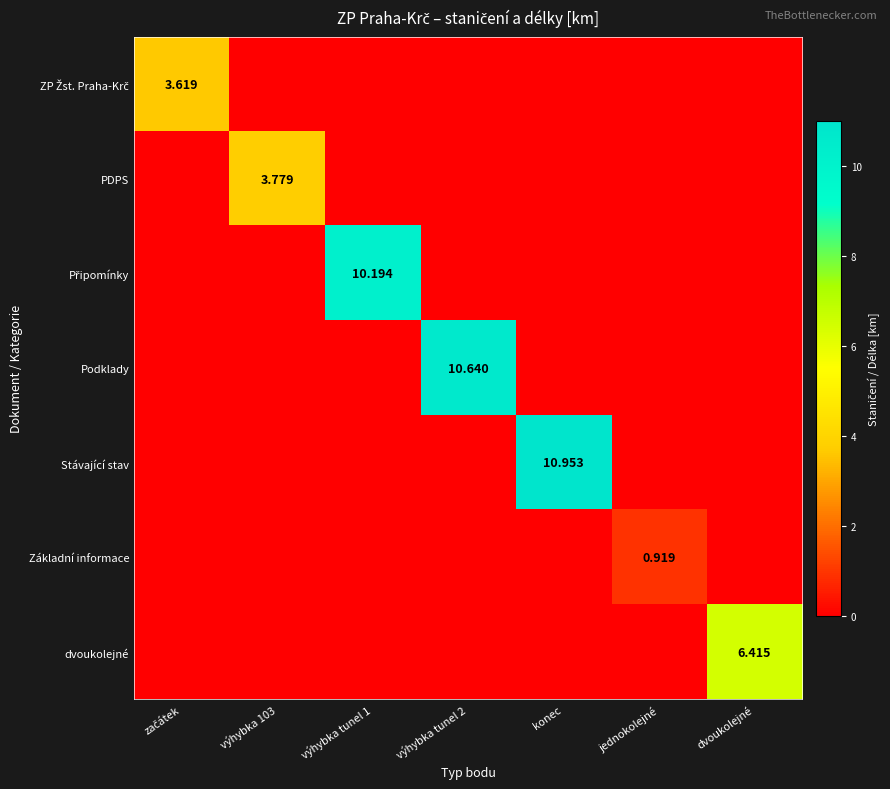

True or false: ZP Žst. Praha-Krč has a value of -1.7 at jednokolejné.

False